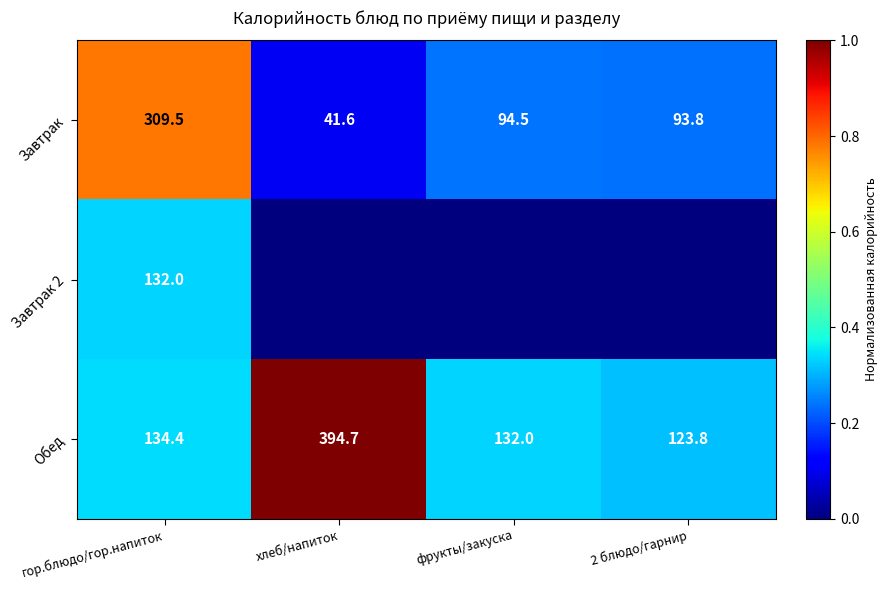

Which category has the highest value across all series?

хлеб/напиток